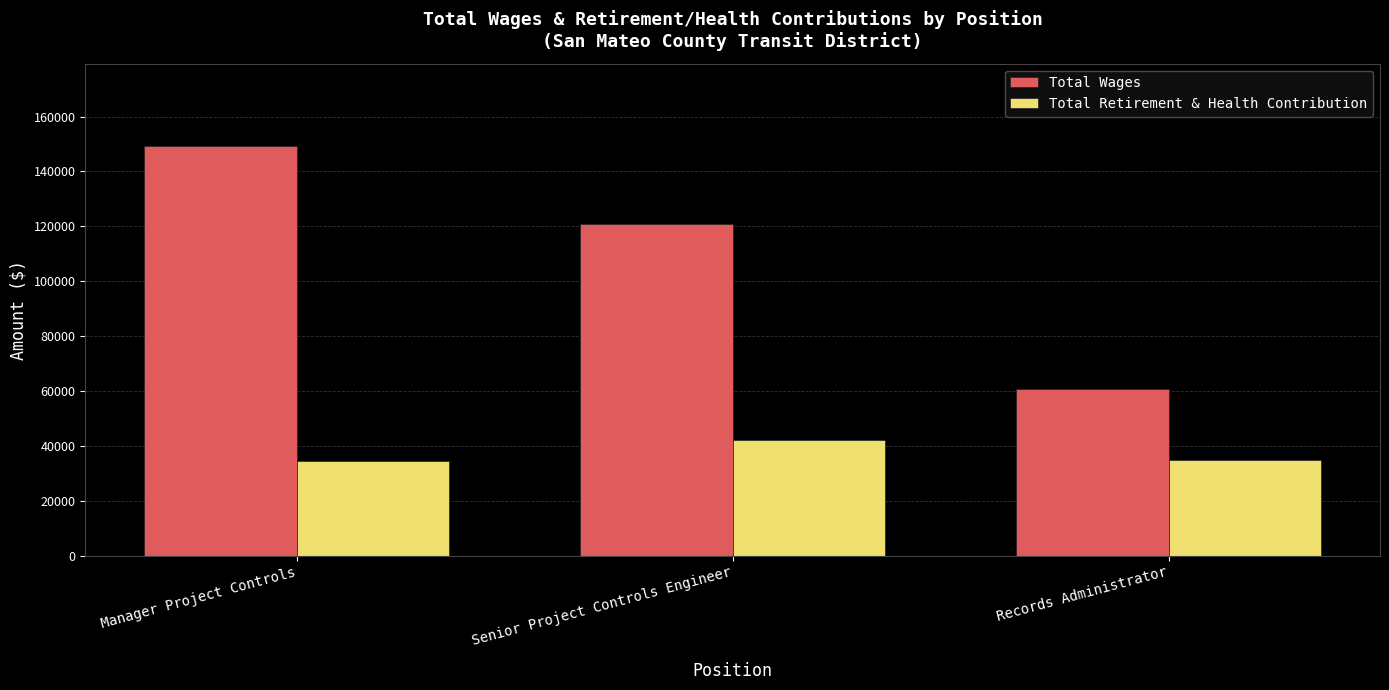

The Total Retirement & Health Contribution series shows 34592 at Manager Project Controls. True or false?

True